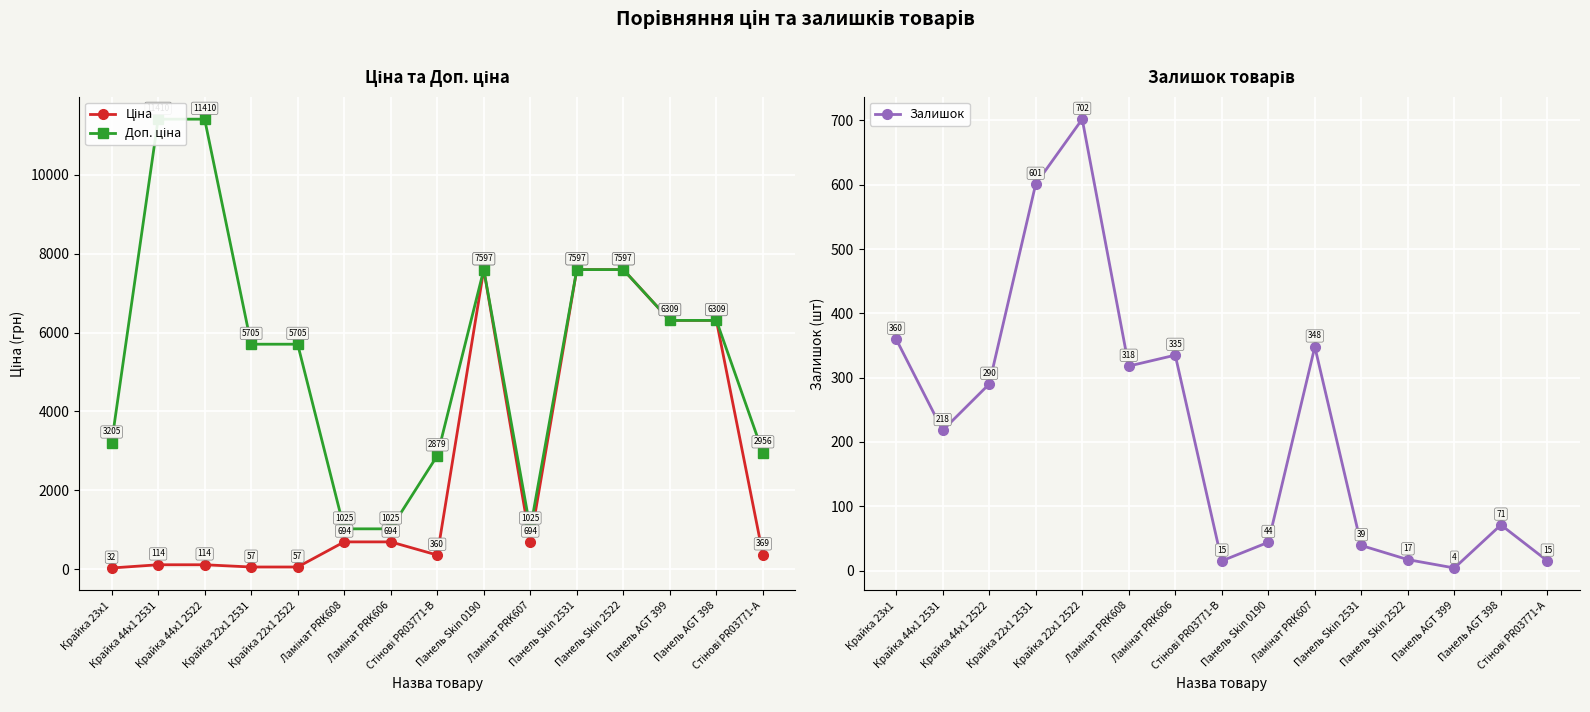

Where is the first local maximum for Ціна?

Панель Skin 0190